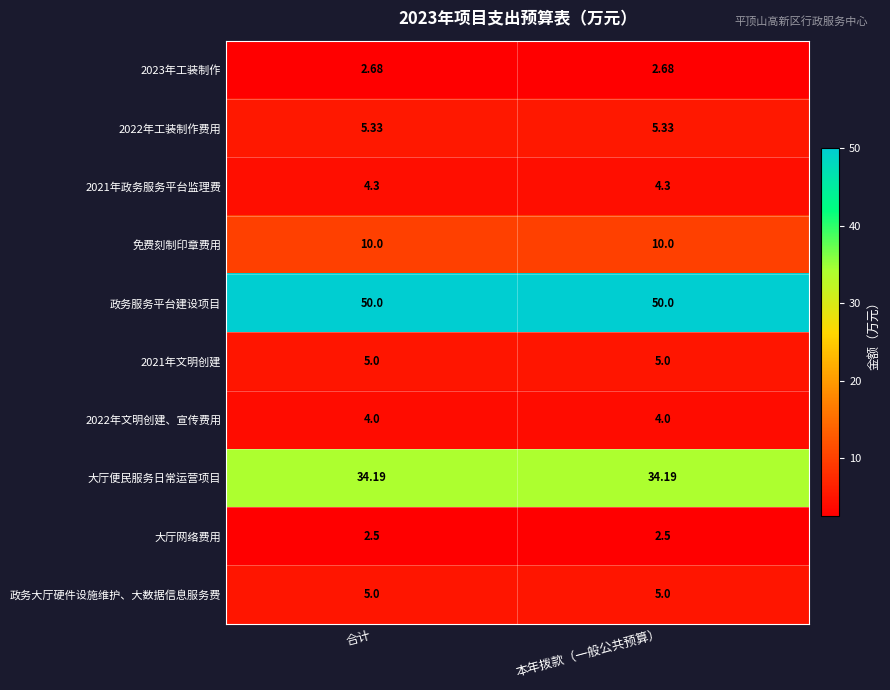

Which series has the largest total across all categories?

政务服务平台建设项目